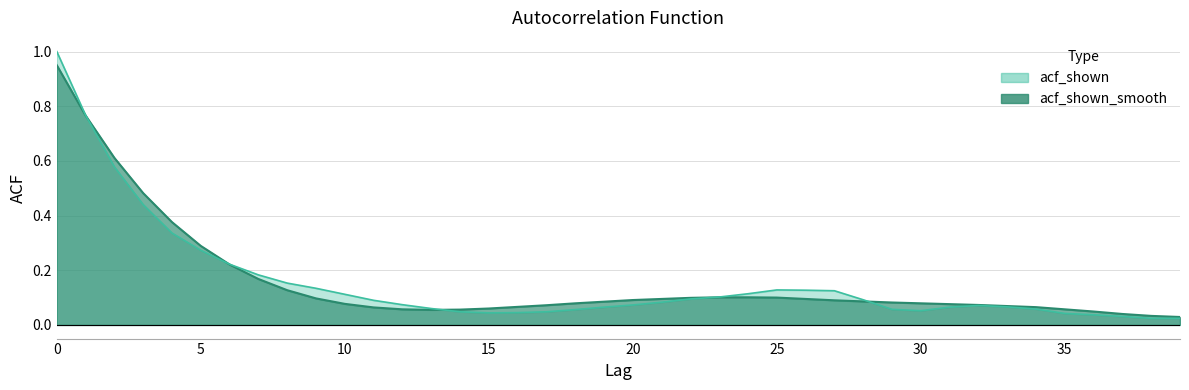

How many lines are shown in the chart?

2